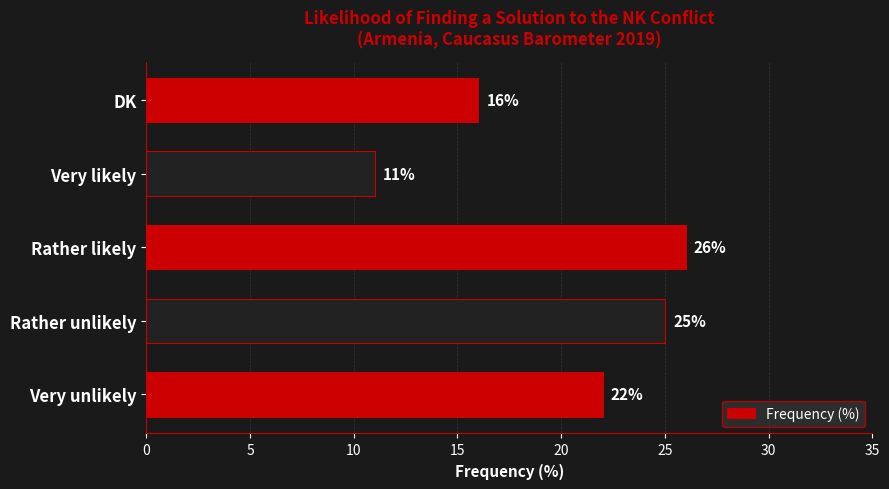

Is it true that the value at DK is 10?

False